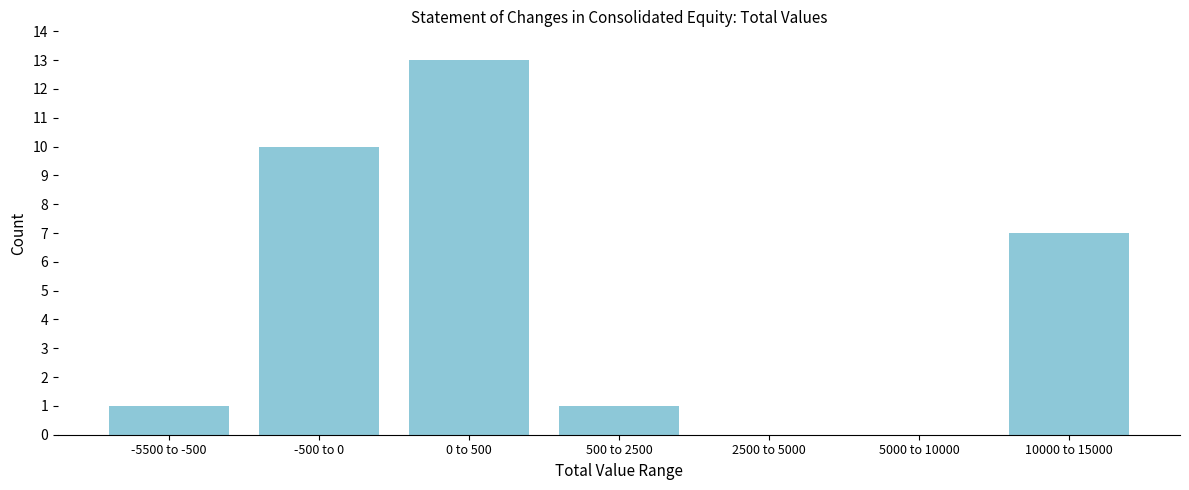

Reading right to left, extract all data points from this chart.

10000 to 15000=7	5000 to 10000=0	2500 to 5000=0	500 to 2500=1	0 to 500=13	-500 to 0=10	-5500 to -500=1